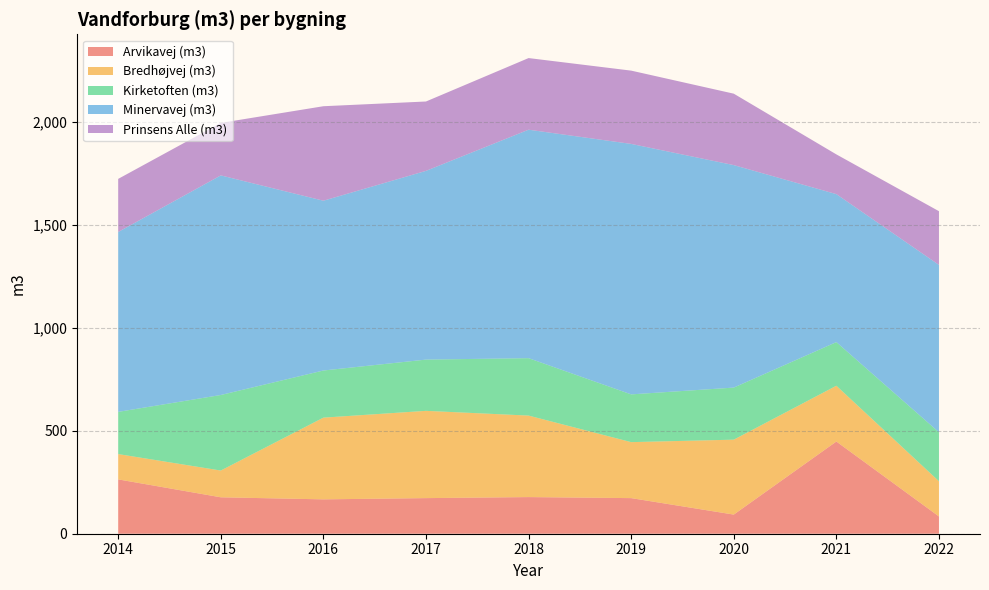

Reading left to right, what are all the values shown in this chart?

Arvikavej (m3): 2014=264	2015=177	2016=167	2017=173	2018=178	2019=173	2020=93	2021=448	2022=84
Bredhøjvej (m3): 2014=123	2015=130	2016=397	2017=424	2018=396	2019=272	2020=364	2021=271	2022=171
Kirketoften (m3): 2014=205	2015=367	2016=229	2017=249	2018=279	2019=232	2020=253	2021=212	2022=238
Minervavej (m3): 2014=874	2015=1067	2016=825	2017=917	2018=1110	2019=1217	2020=1081	2021=719	2022=813
Prinsens Alle (m3): 2014=258	2015=255	2016=459	2017=337	2018=348	2019=356	2020=347	2021=193	2022=261